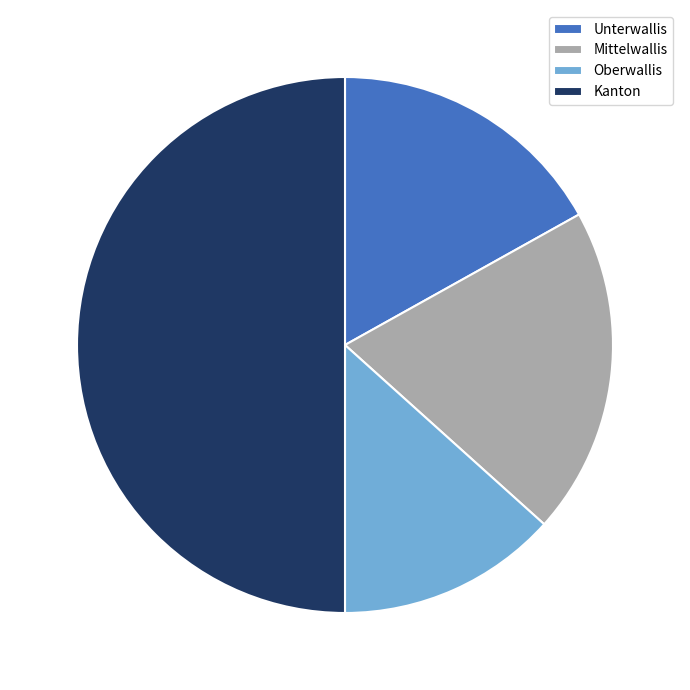

What is the largest slice in the pie chart?

Kanton